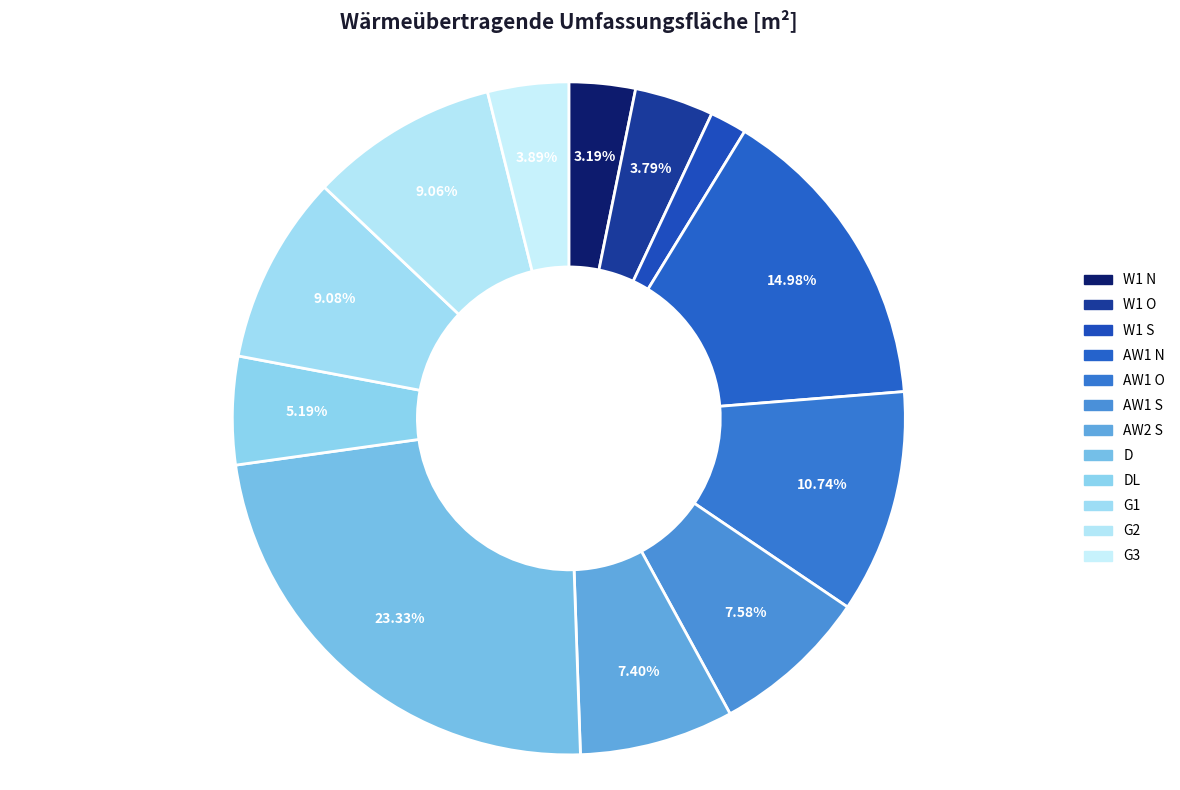

Which category has the smallest portion of the pie?

W1 S